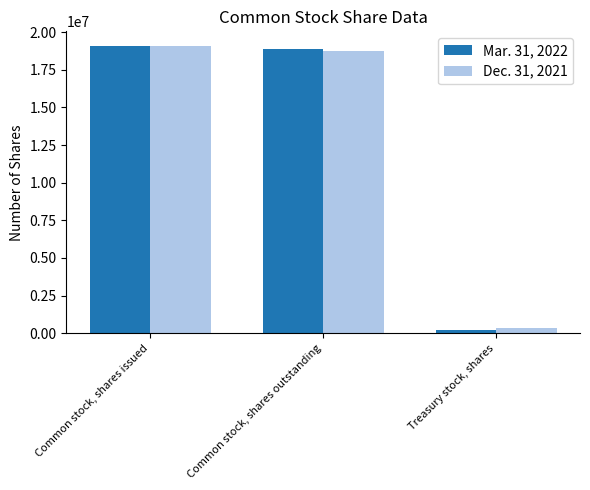

What is the greatest value displayed?

19096300